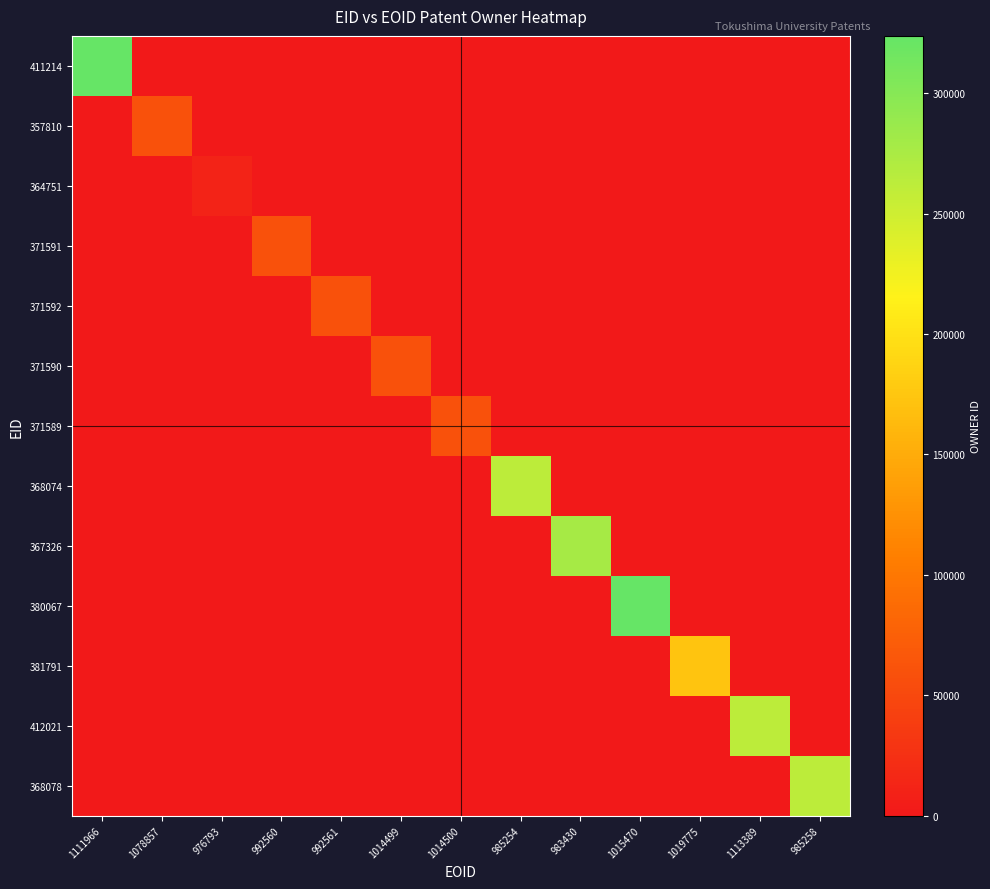

Reading left to right, what are all the values shown in this chart?

411214: 1111966=323813	1078857=0	976793=0	992560=0	992561=0	1014499=0	1014500=0	985254=0	983430=0	1015470=0	1019775=0	1113389=0	985258=0
357810: 1111966=0	1078857=60027	976793=0	992560=0	992561=0	1014499=0	1014500=0	985254=0	983430=0	1015470=0	1019775=0	1113389=0	985258=0
364751: 1111966=0	1078857=0	976793=10943	992560=0	992561=0	1014499=0	1014500=0	985254=0	983430=0	1015470=0	1019775=0	1113389=0	985258=0
371591: 1111966=0	1078857=0	976793=0	992560=60338	992561=0	1014499=0	1014500=0	985254=0	983430=0	1015470=0	1019775=0	1113389=0	985258=0
371592: 1111966=0	1078857=0	976793=0	992560=0	992561=60338	1014499=0	1014500=0	985254=0	983430=0	1015470=0	1019775=0	1113389=0	985258=0
371590: 1111966=0	1078857=0	976793=0	992560=0	992561=0	1014499=60338	1014500=0	985254=0	983430=0	1015470=0	1019775=0	1113389=0	985258=0
371589: 1111966=0	1078857=0	976793=0	992560=0	992561=0	1014499=0	1014500=60338	985254=0	983430=0	1015470=0	1019775=0	1113389=0	985258=0
368074: 1111966=0	1078857=0	976793=0	992560=0	992561=0	1014499=0	1014500=0	985254=262684	983430=0	1015470=0	1019775=0	1113389=0	985258=0
367326: 1111966=0	1078857=0	976793=0	992560=0	992561=0	1014499=0	1014500=0	985254=0	983430=277588	1015470=0	1019775=0	1113389=0	985258=0
380067: 1111966=0	1078857=0	976793=0	992560=0	992561=0	1014499=0	1014500=0	985254=0	983430=0	1015470=323813	1019775=0	1113389=0	985258=0
381791: 1111966=0	1078857=0	976793=0	992560=0	992561=0	1014499=0	1014500=0	985254=0	983430=0	1015470=0	1019775=172432	1113389=0	985258=0
412021: 1111966=0	1078857=0	976793=0	992560=0	992561=0	1014499=0	1014500=0	985254=0	983430=0	1015470=0	1019775=0	1113389=262684	985258=0
368078: 1111966=0	1078857=0	976793=0	992560=0	992561=0	1014499=0	1014500=0	985254=0	983430=0	1015470=0	1019775=0	1113389=0	985258=262684